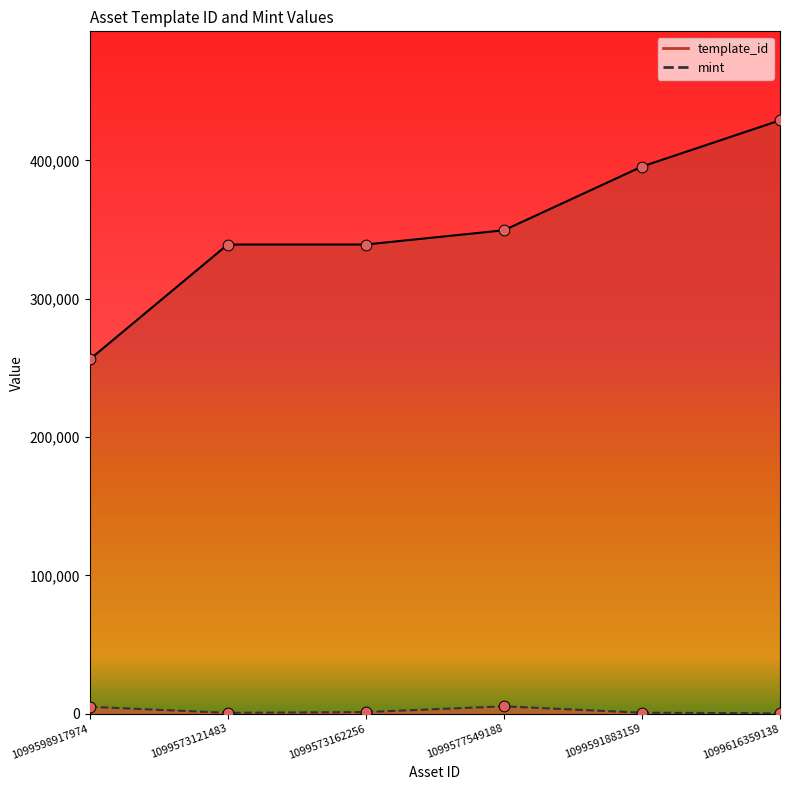

Which series has the largest total across all categories?

template_id